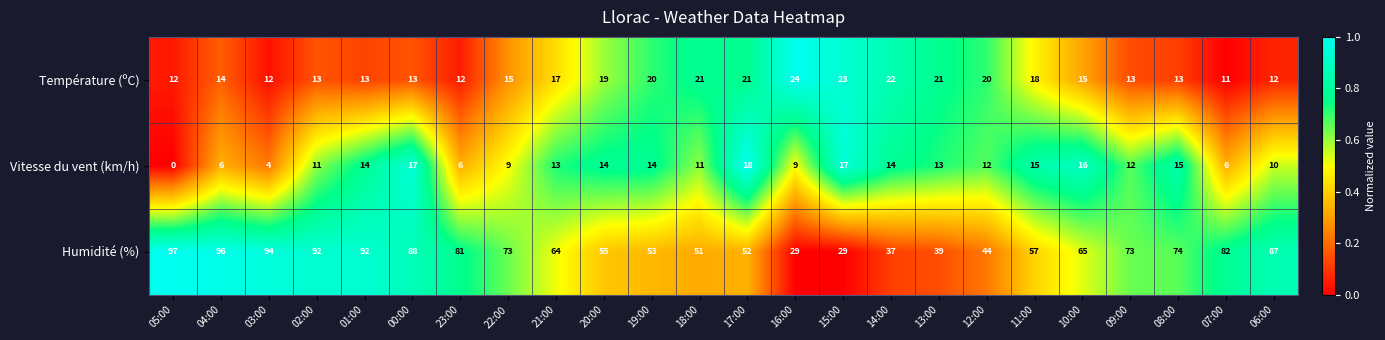

The value of Vitesse du vent (km/h) at 18:00 is 11. True or false?

True